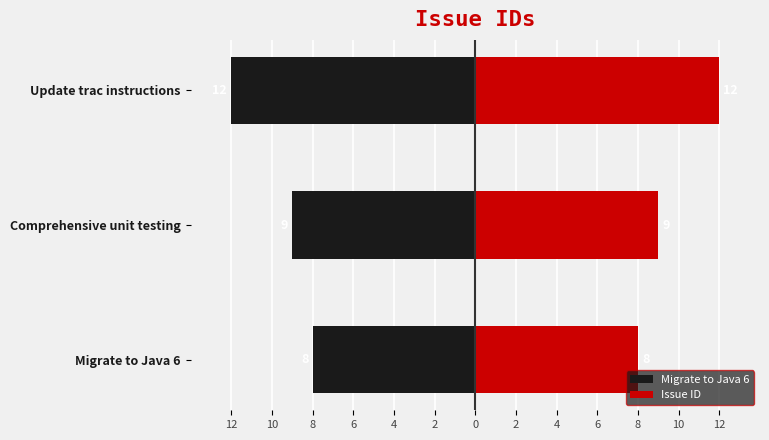

What is the value of the Issue ID bar at the 1st from the left?

8